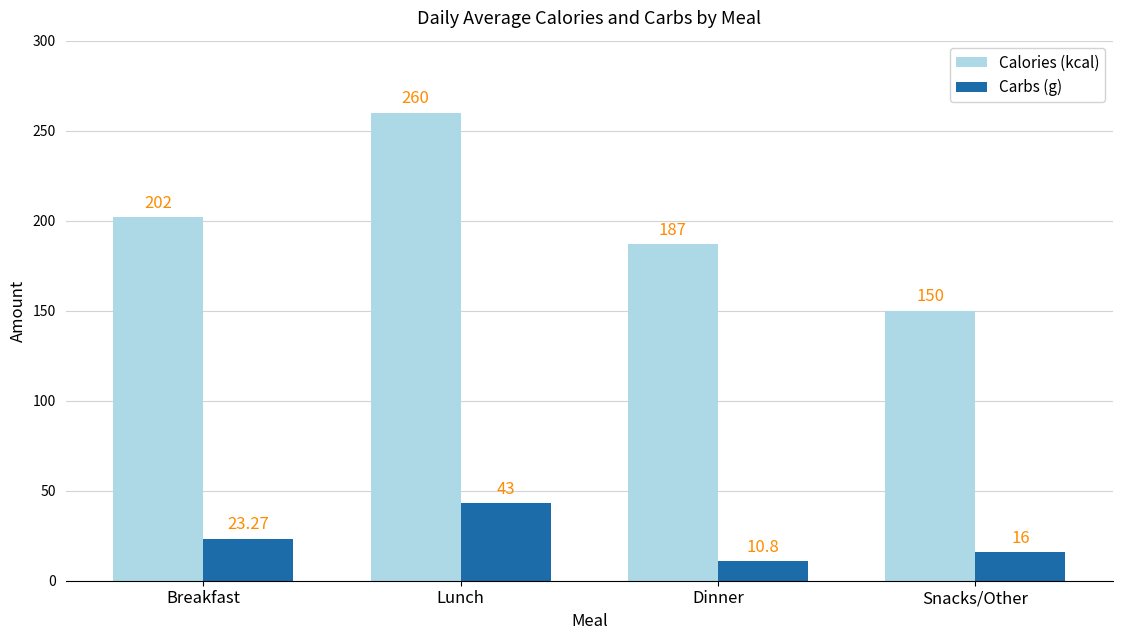

What is the maximum value shown in the chart?

260.0